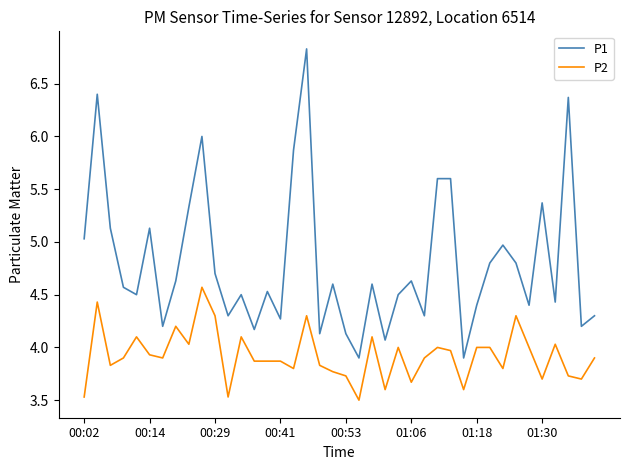

Which series has the largest total across all categories?

P1